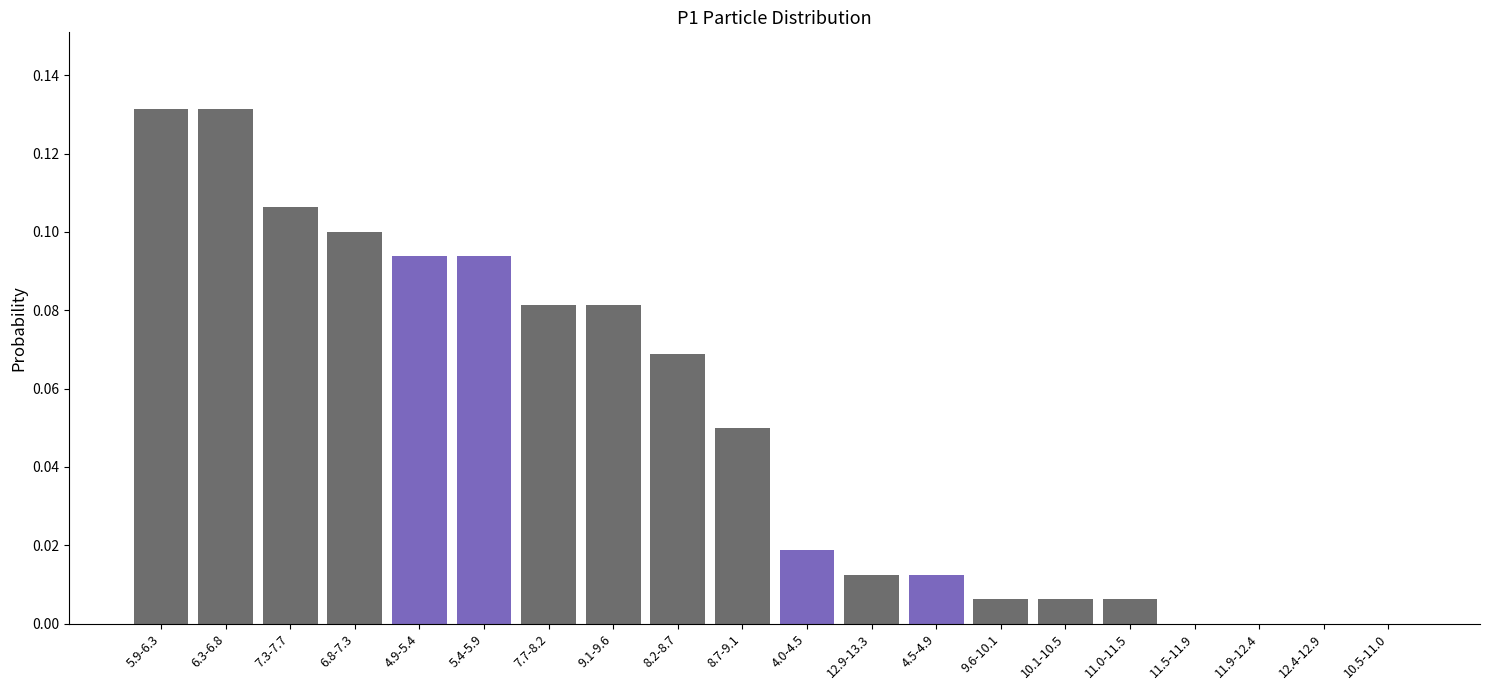

True or false: the data shows 0.1 at 9.1-9.6.

True